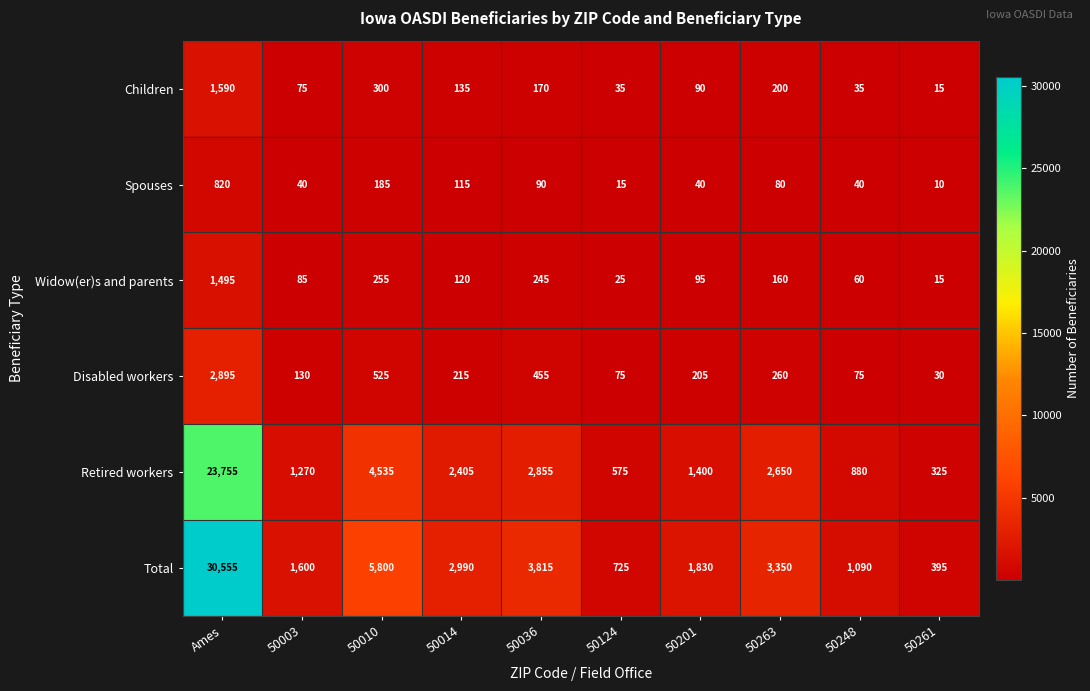

What is the approximate value of Total at 50003, to the nearest 100?

1600